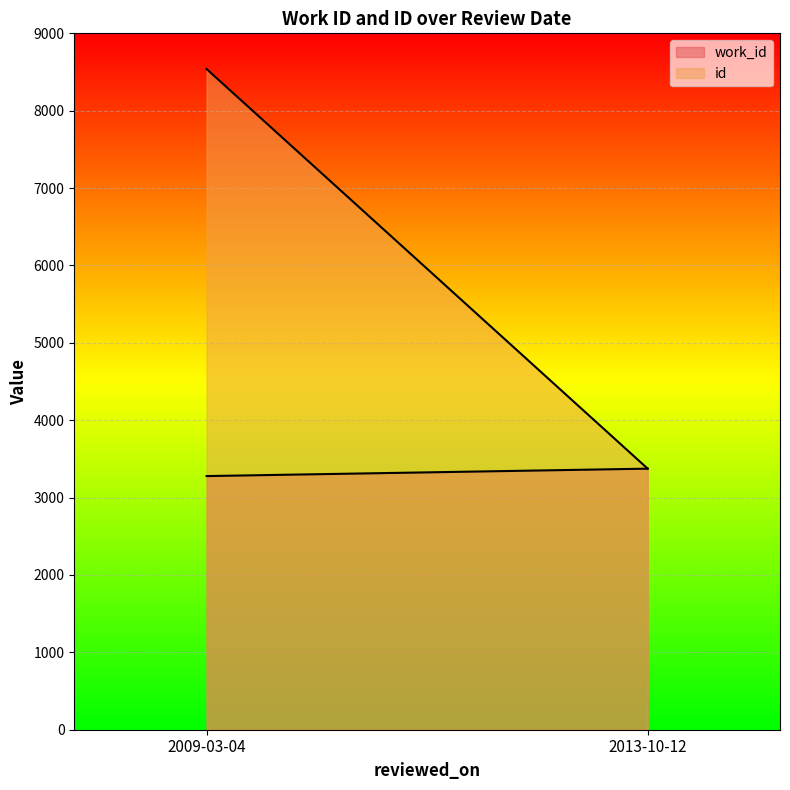

Which category has the lowest value in the work_id series?

2009-03-04